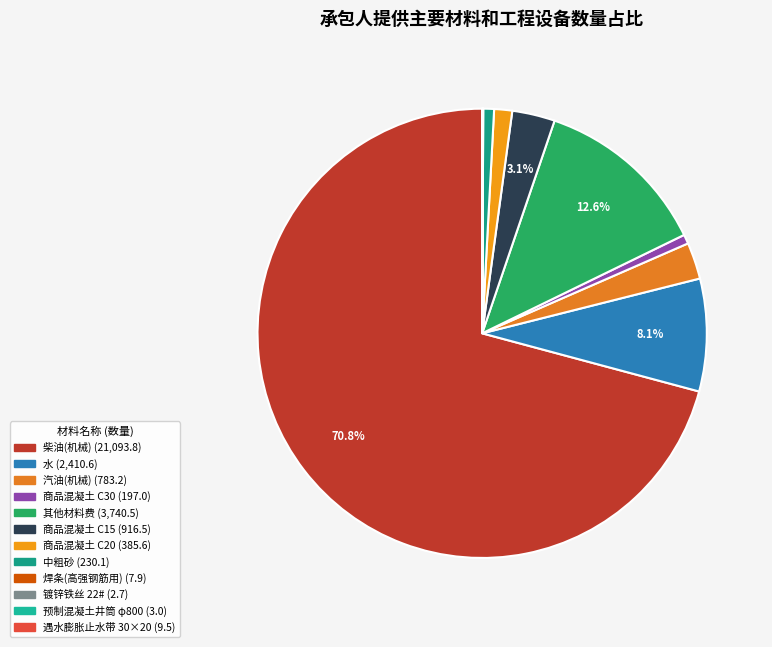

To the nearest percent, what is the average slice percentage?

8%